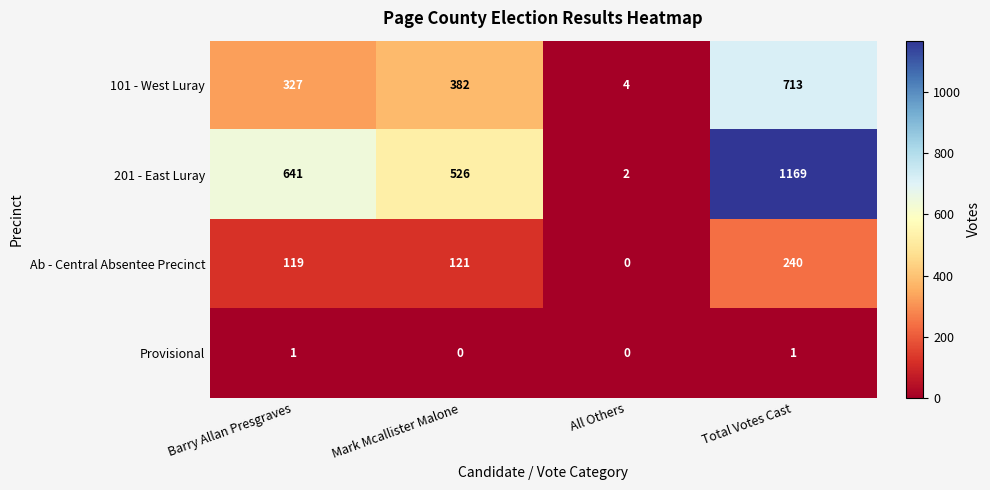

What is the sum of the 201 - East Luray values at Barry Allan Presgraves and All Others?

643